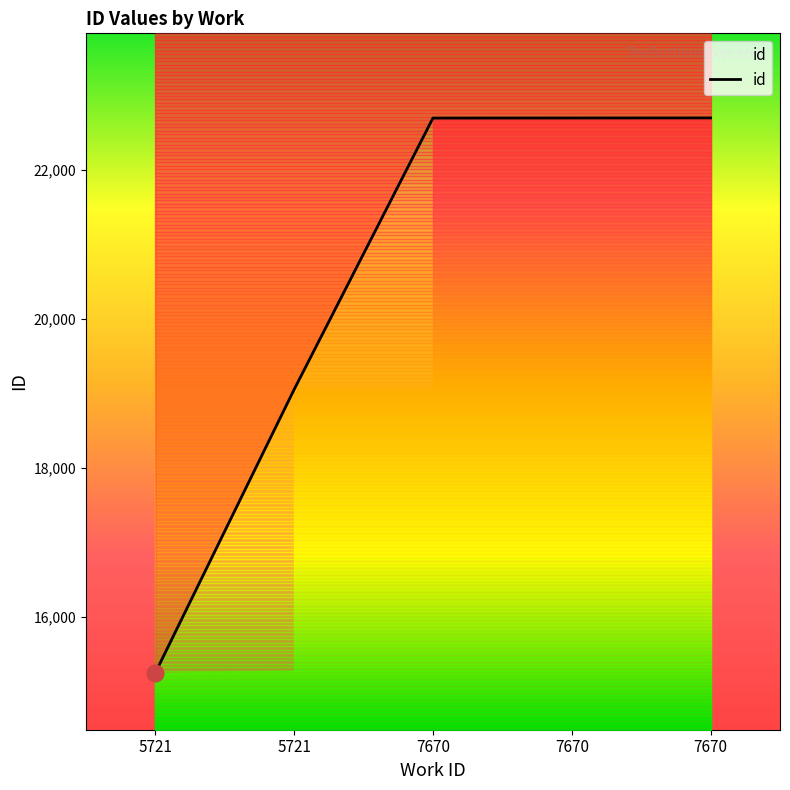

Is it true that the value at 5721 is 8986?

False